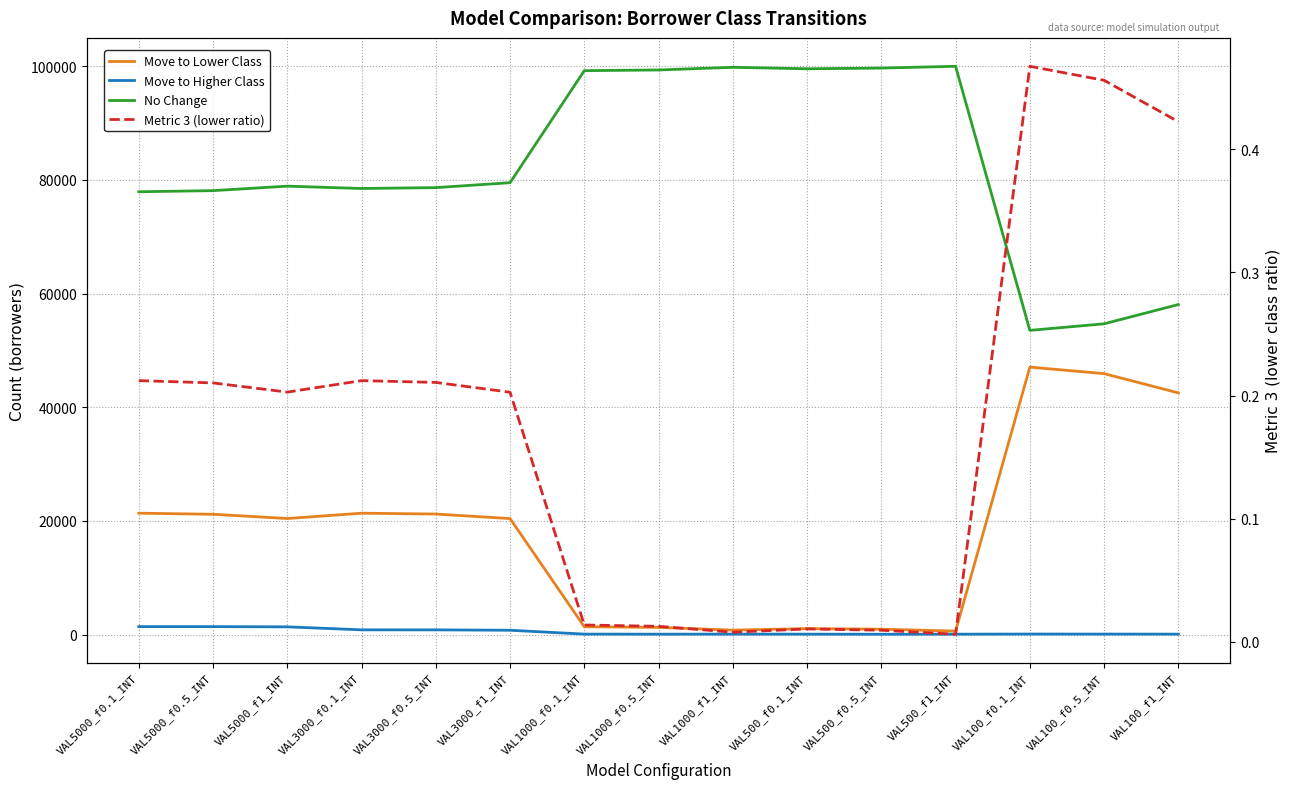

Does the chart have visible grid lines?

Yes